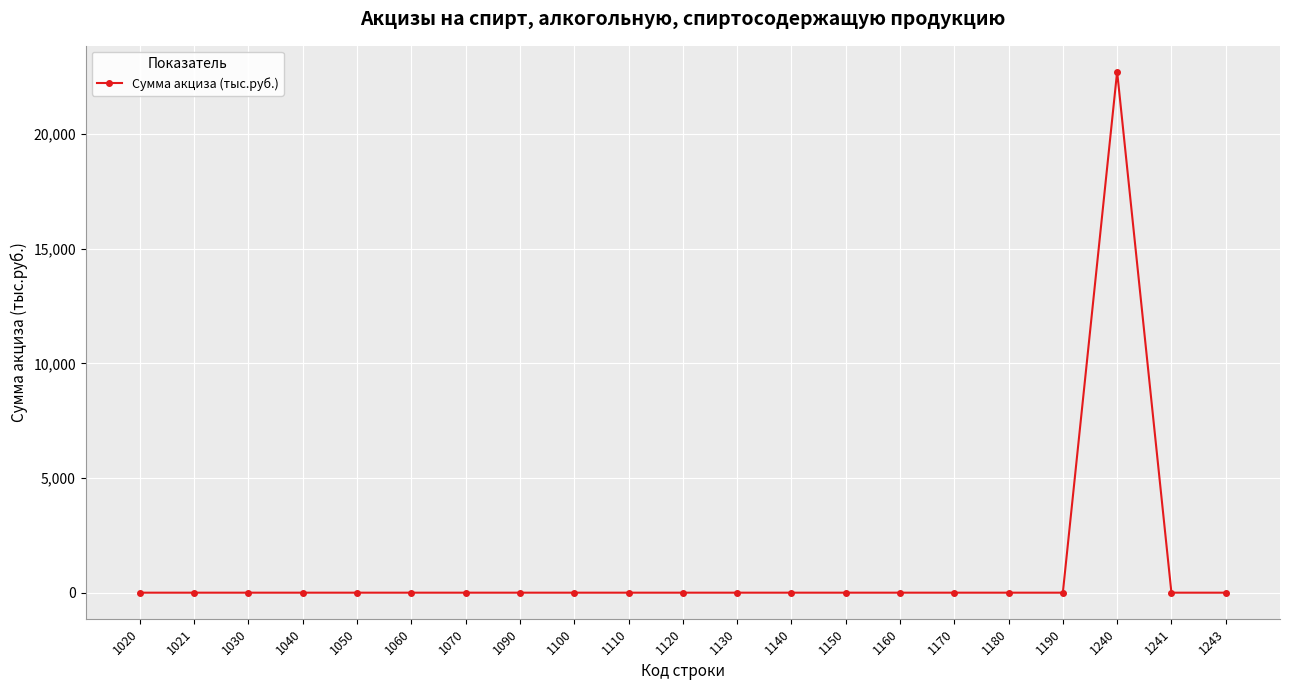

Reading left to right, list all the values displayed in this chart.

0	0	0	0	0	0	0	0	0	0	0	0	0	0	0	0	0	0	22728	0	0